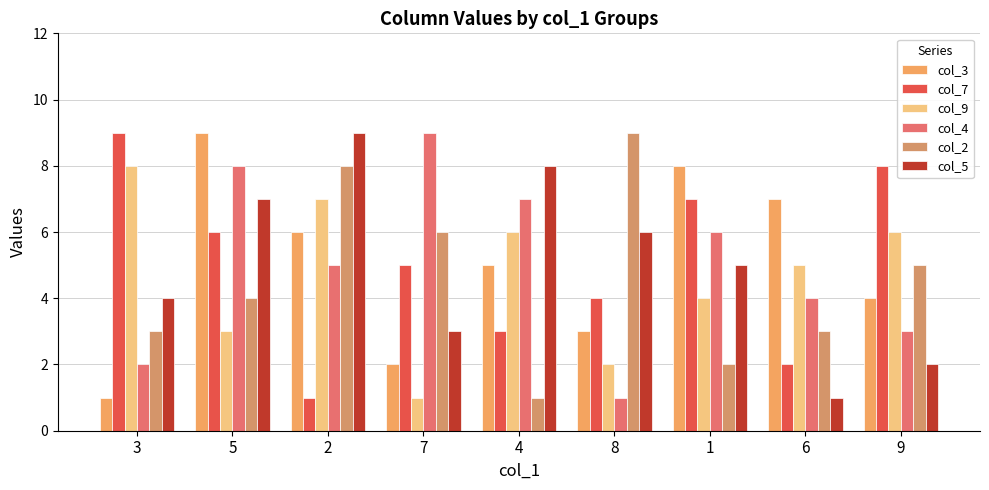

Does the chart contain stacked bars?

No